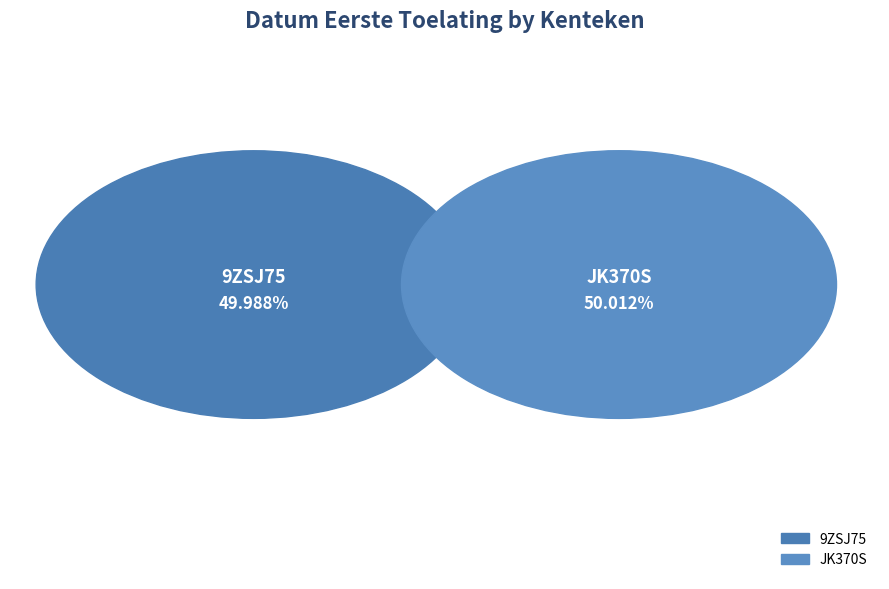

Is it true that 9ZSJ75 is 63% of the pie?

False